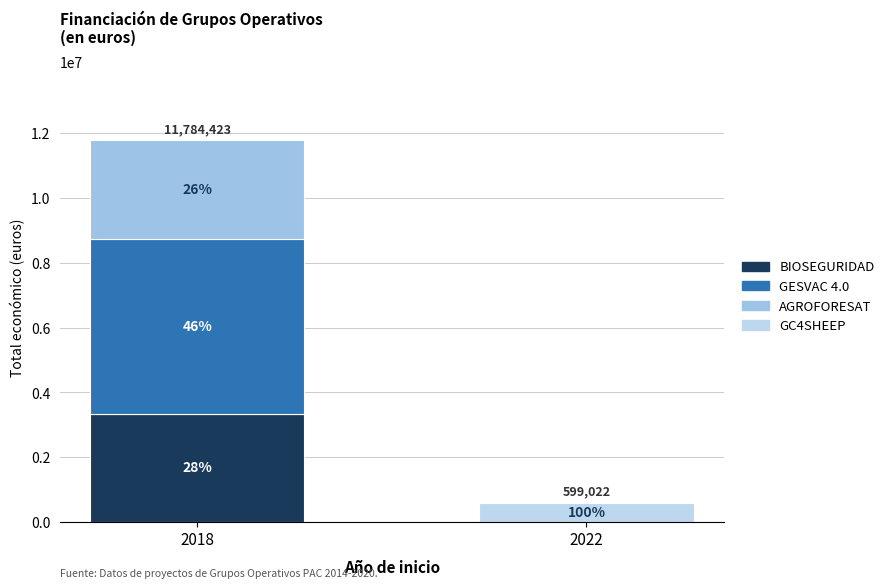

What position from the left is 2018?

1